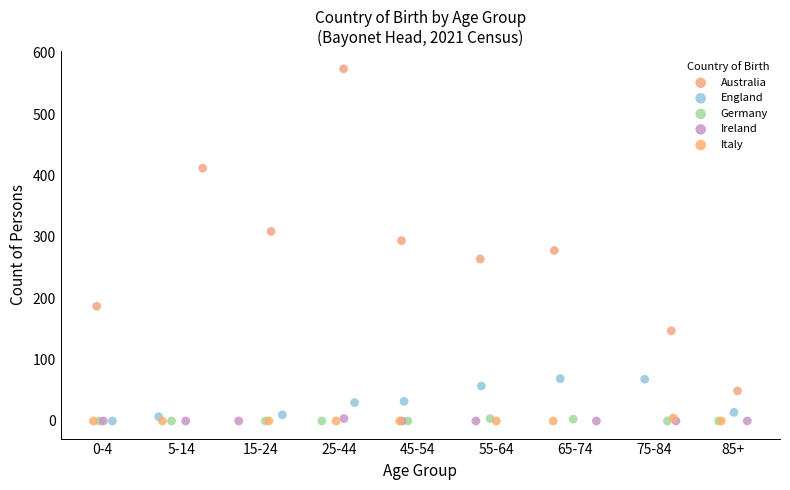

Which series contains the highest Y value?

Australia